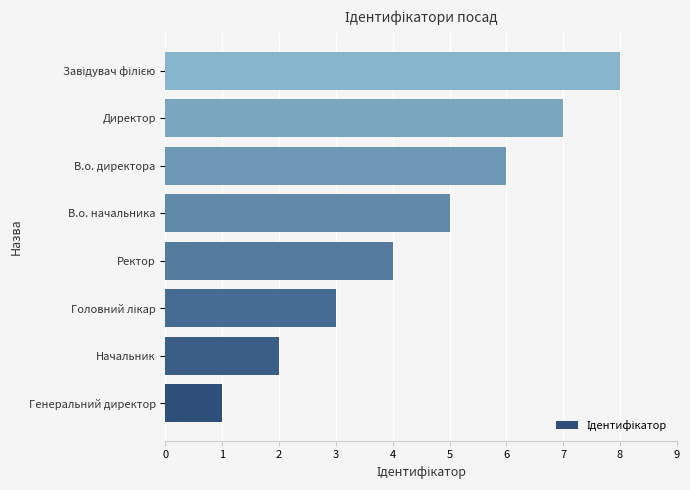

What is the greatest value displayed?

8